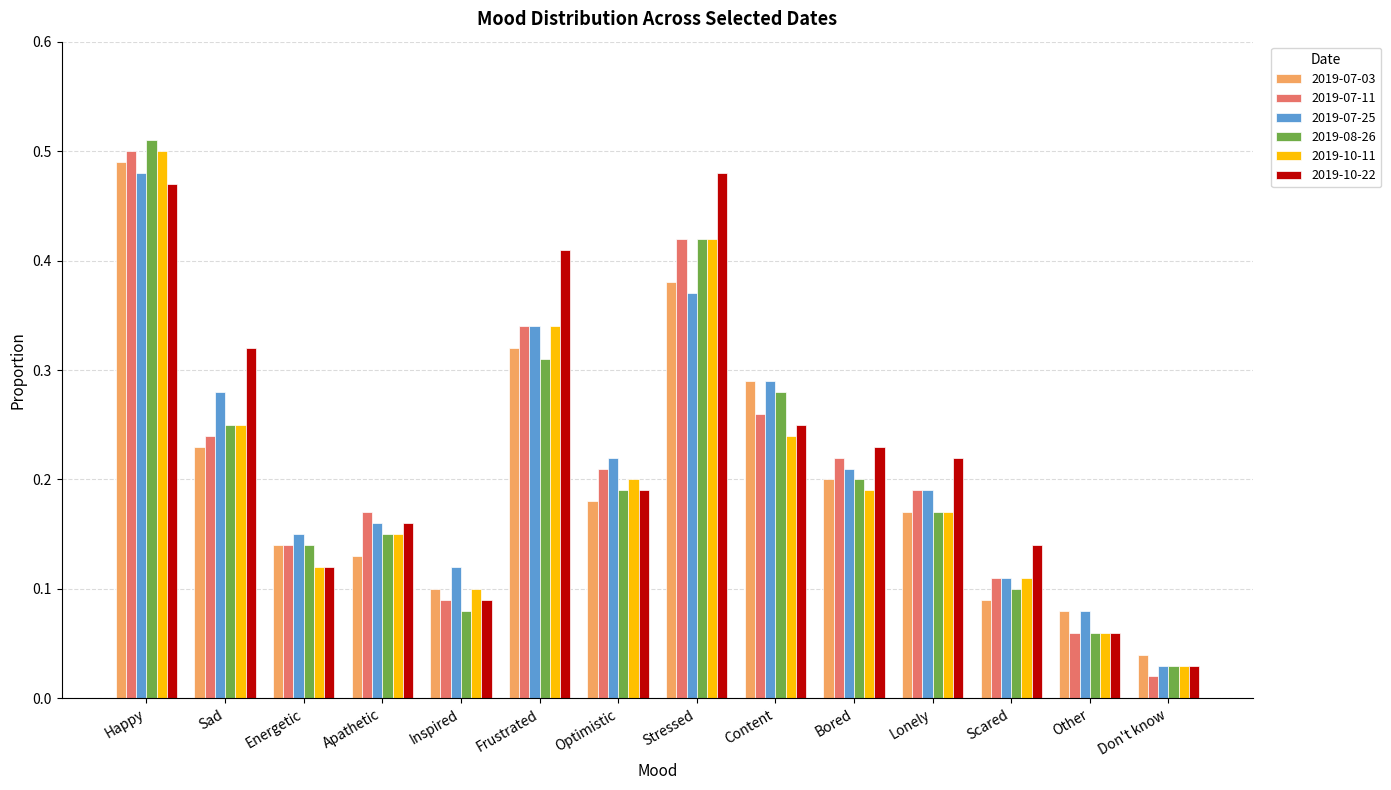

What is the label of the 8th bar from the left?

Stressed